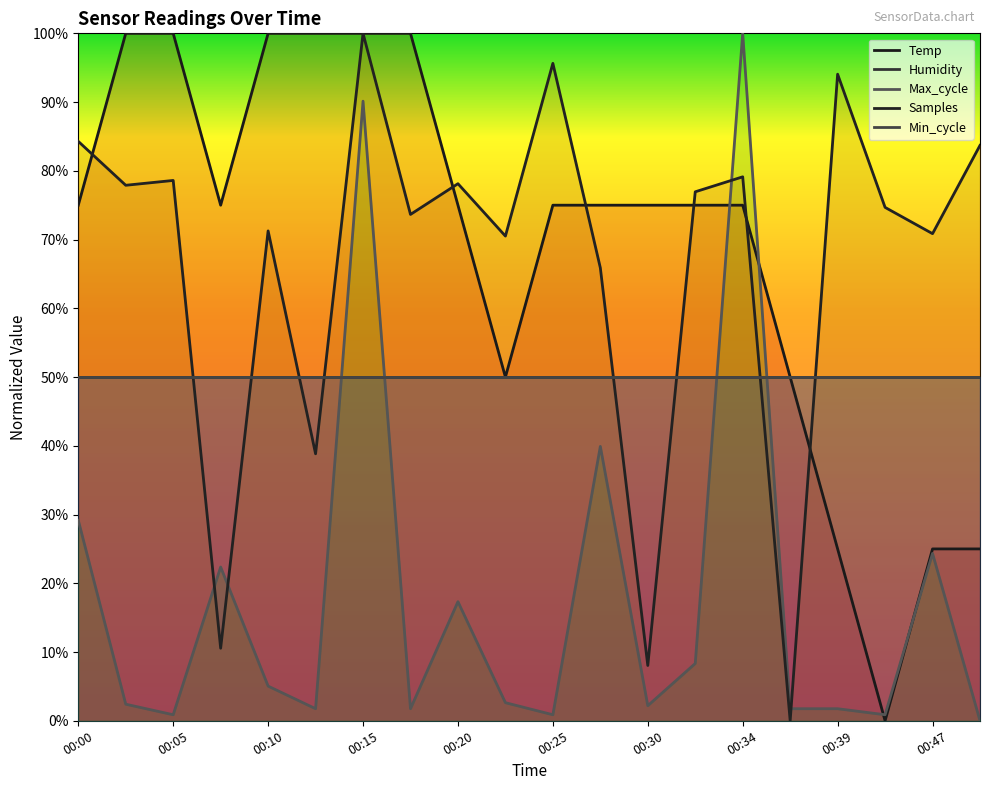

Which series has the largest range (max minus min)?

Temp